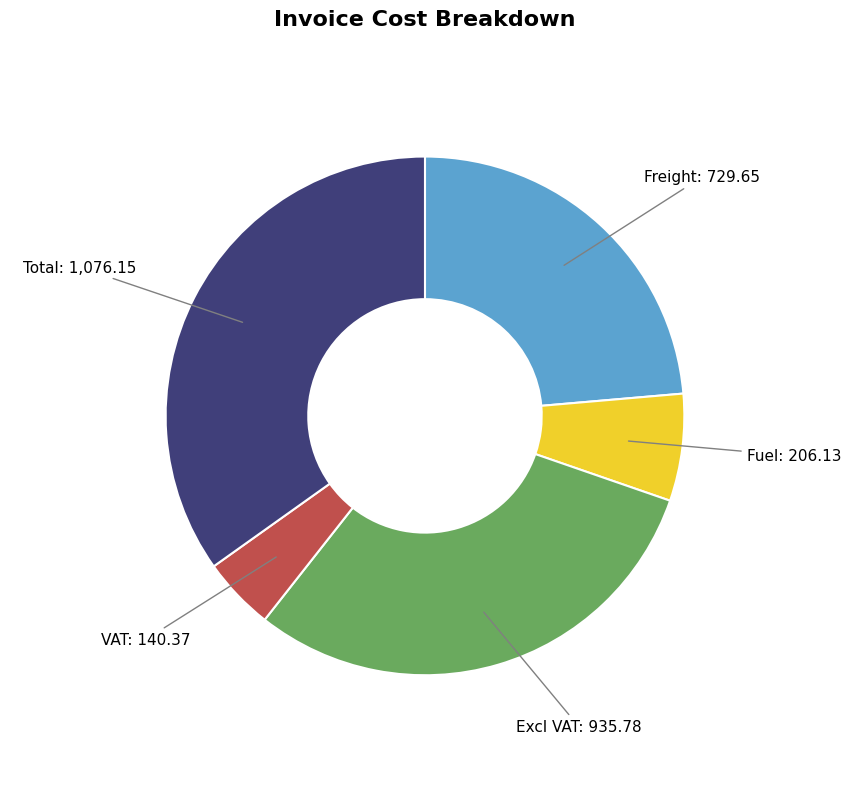

Does any single category account for the majority?

No